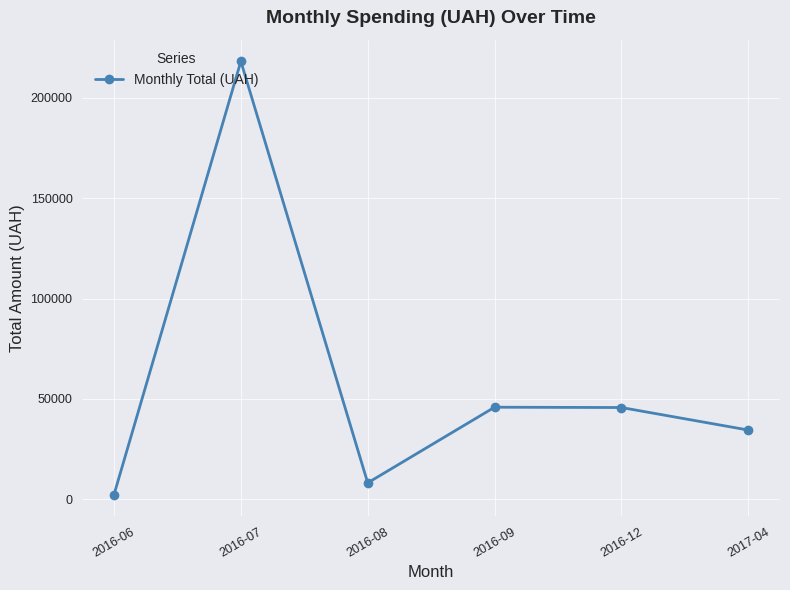

At which category does the data reach its first local valley?

2016-08